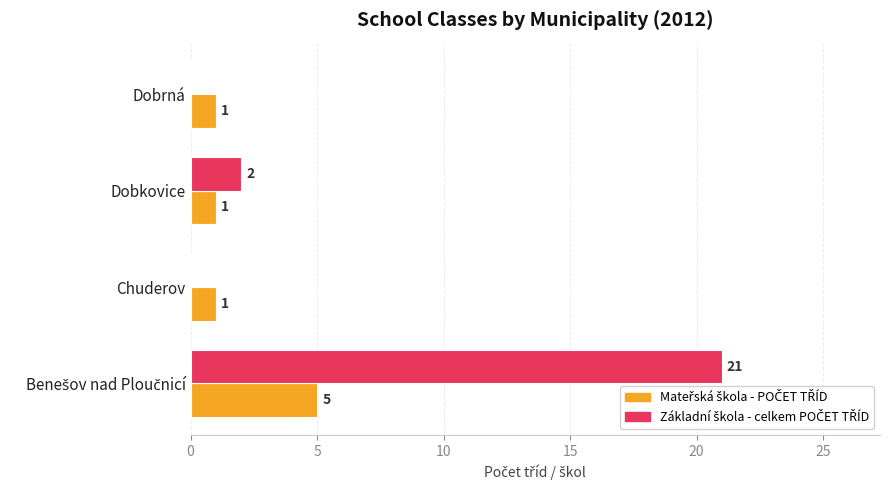

What is the maximum value shown in the chart?

21